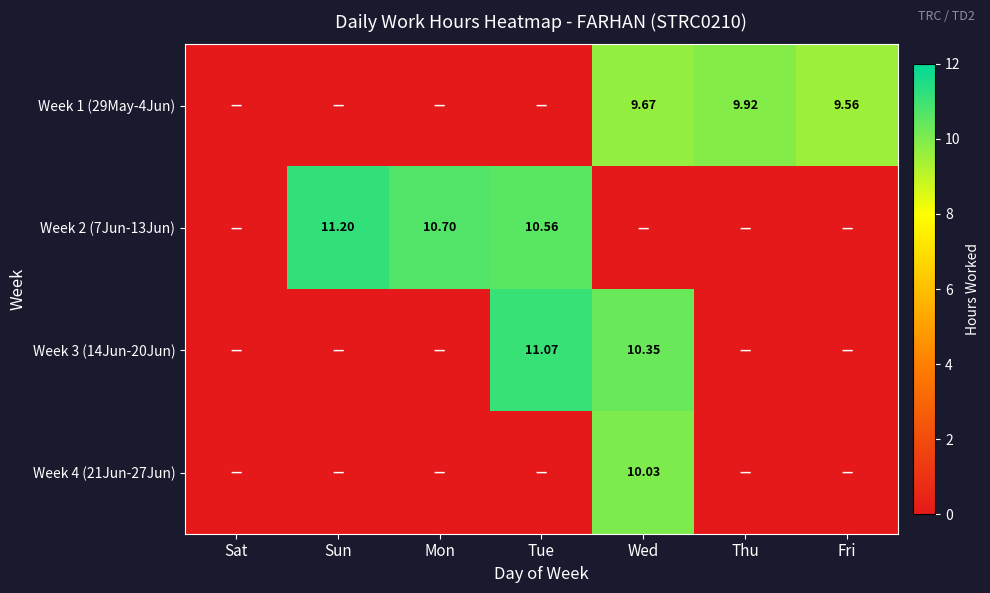

What is the sum of all Week 3 (14Jun-20Jun) values?

21.4